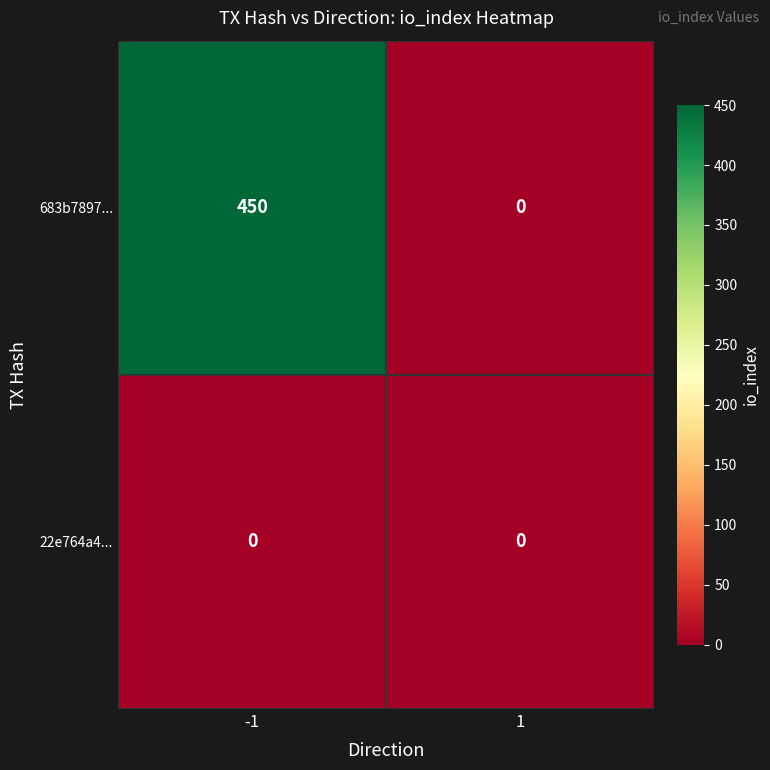

The 683b7897... series shows 0 at 1. True or false?

True